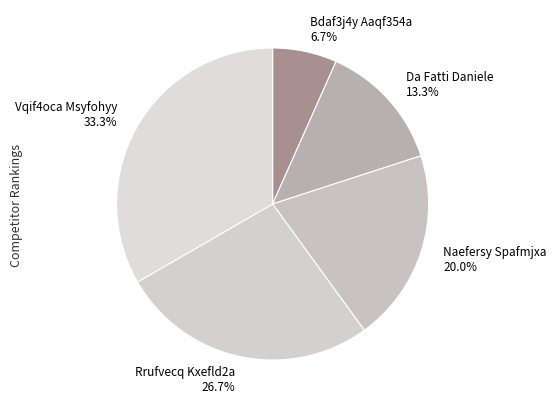

Is it true that Da Fatti Daniele is 25% of the pie?

False